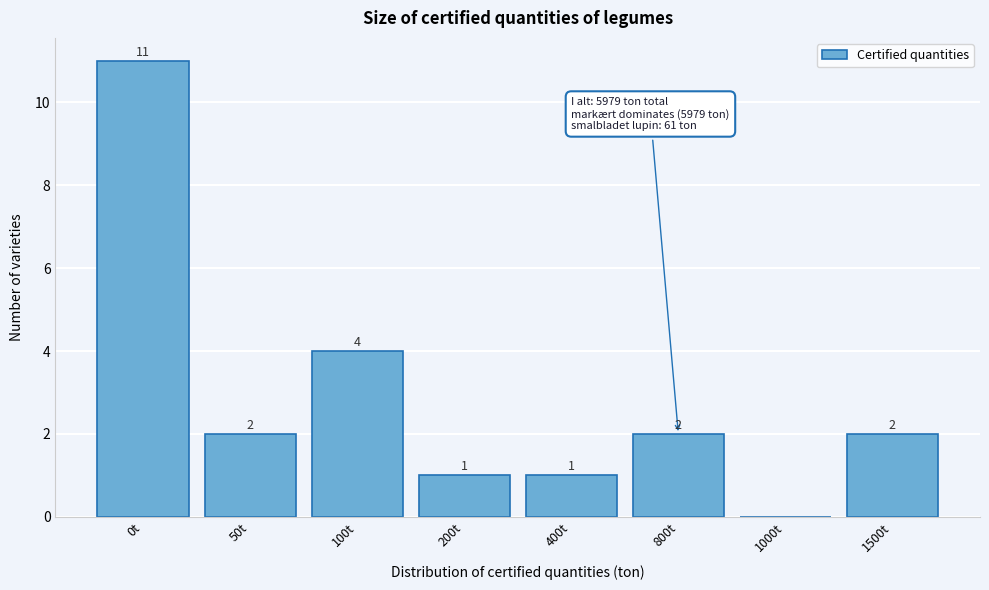

Reading right to left, extract all data points from this chart.

1500t=2	1000t=0	800t=2	400t=1	200t=1	100t=4	50t=2	0t=11